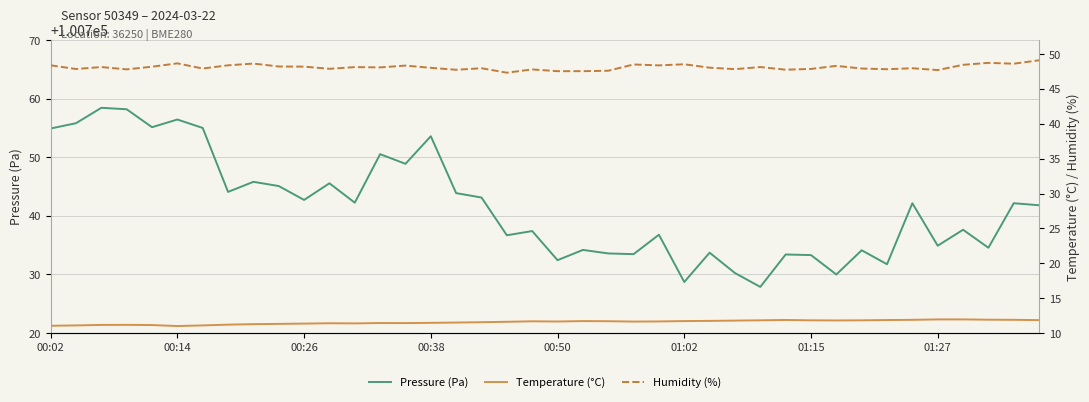

The value of Pressure (Pa) at 01:15 is 100733.3. True or false?

True